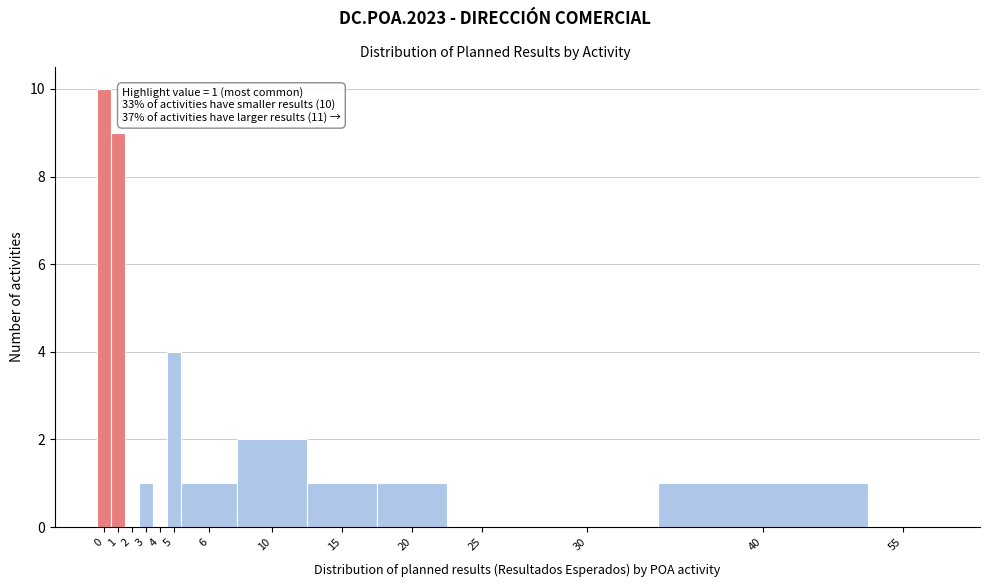

Reading left to right, what are all the values shown in this chart?

0=10	1=9	2=0	3=1	4=0	5=4	6=1	10=2	15=1	20=1	25=0	30=0	40=1	55=0